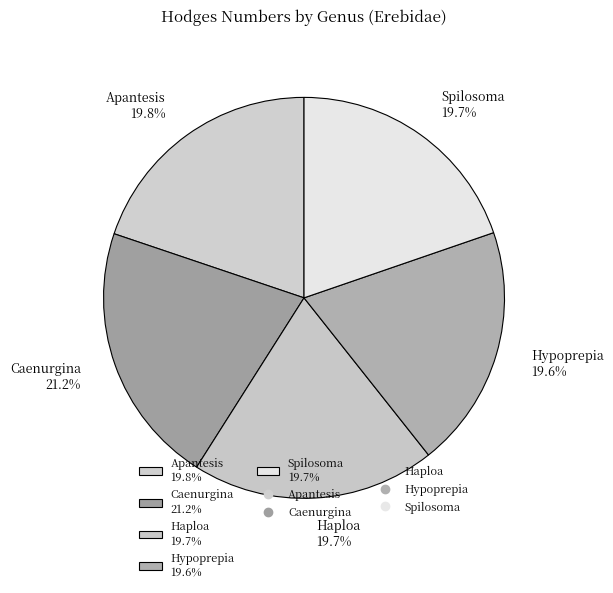

Is it true that Apantesis is 20% of the pie?

True